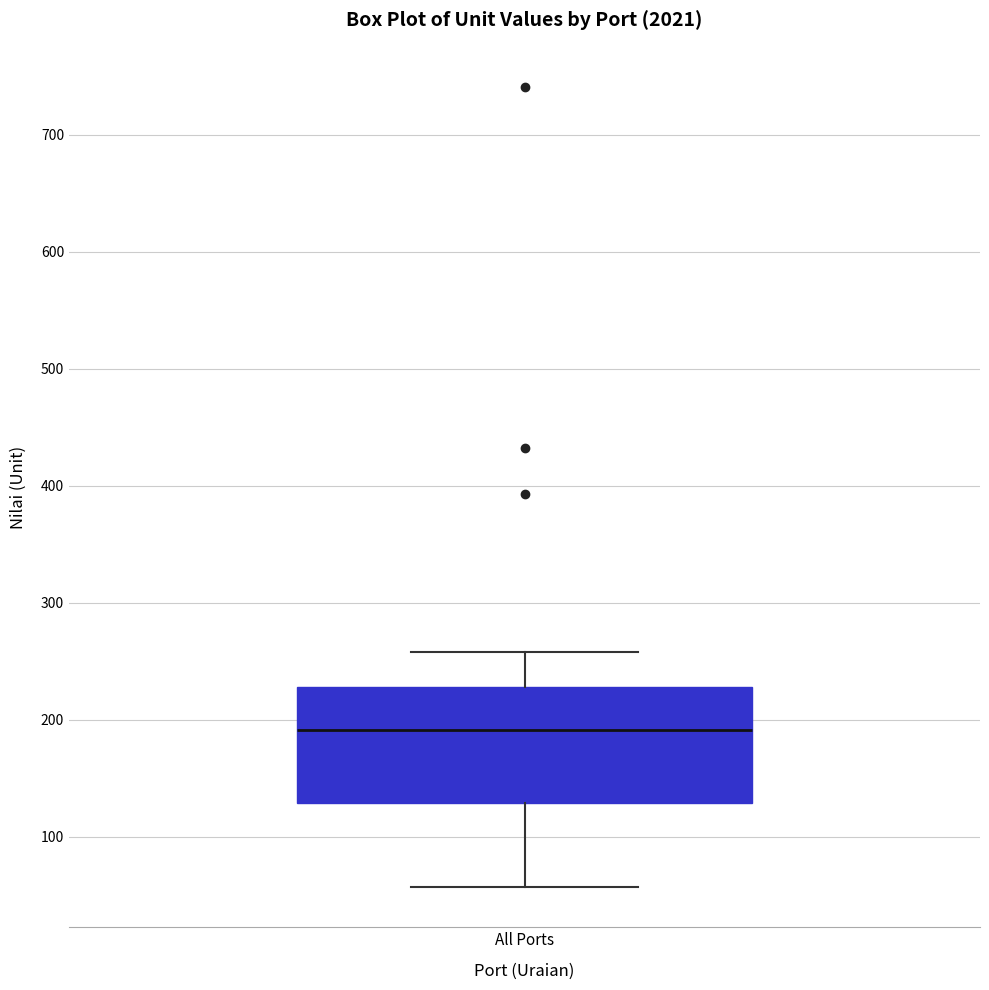

Transcribe this box plot: give where the median line is, the range the box spans, and where the two whiskers end, as read against the y-axis. The values are not printed on the chart, so give them approximately, as read against the axis.

median 190, box 130 to 230, whiskers 60 to 260